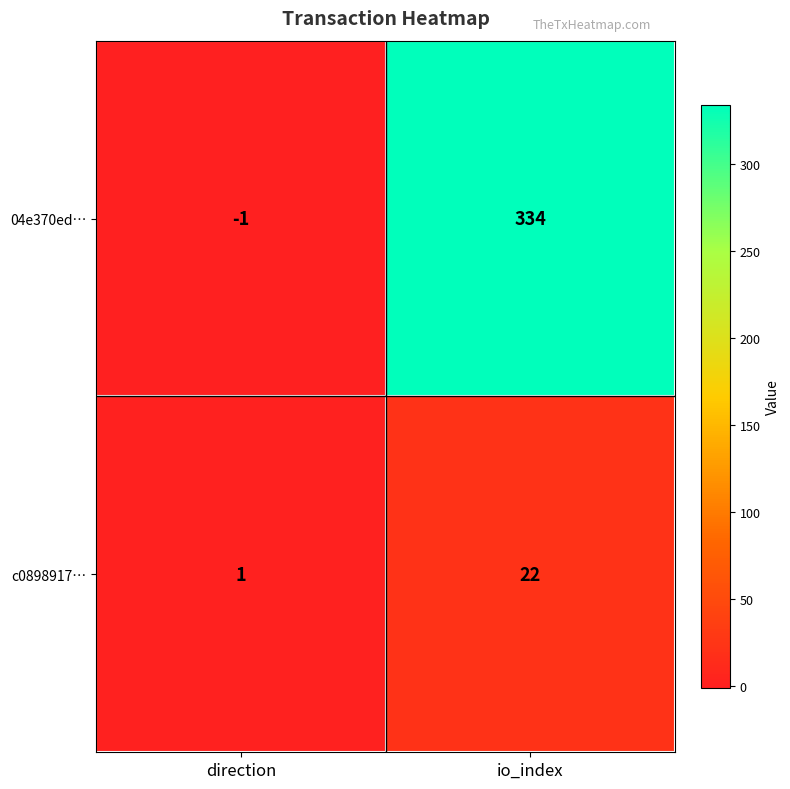

Reading right to left, list all the values displayed in this chart.

04e370ed…: io_index=334	direction=-1
c0898917…: io_index=22	direction=1